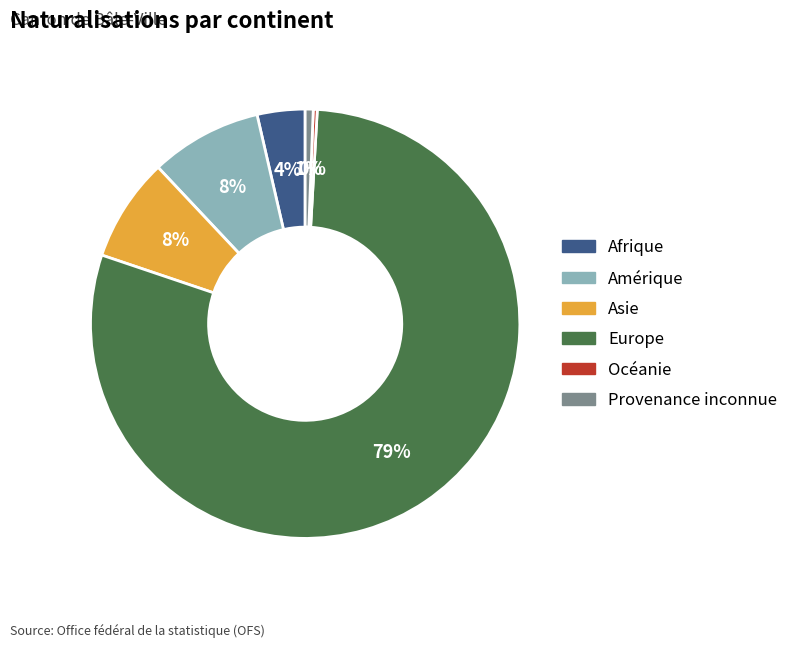

Combined, do Océanie and Amérique account for over 50%?

No